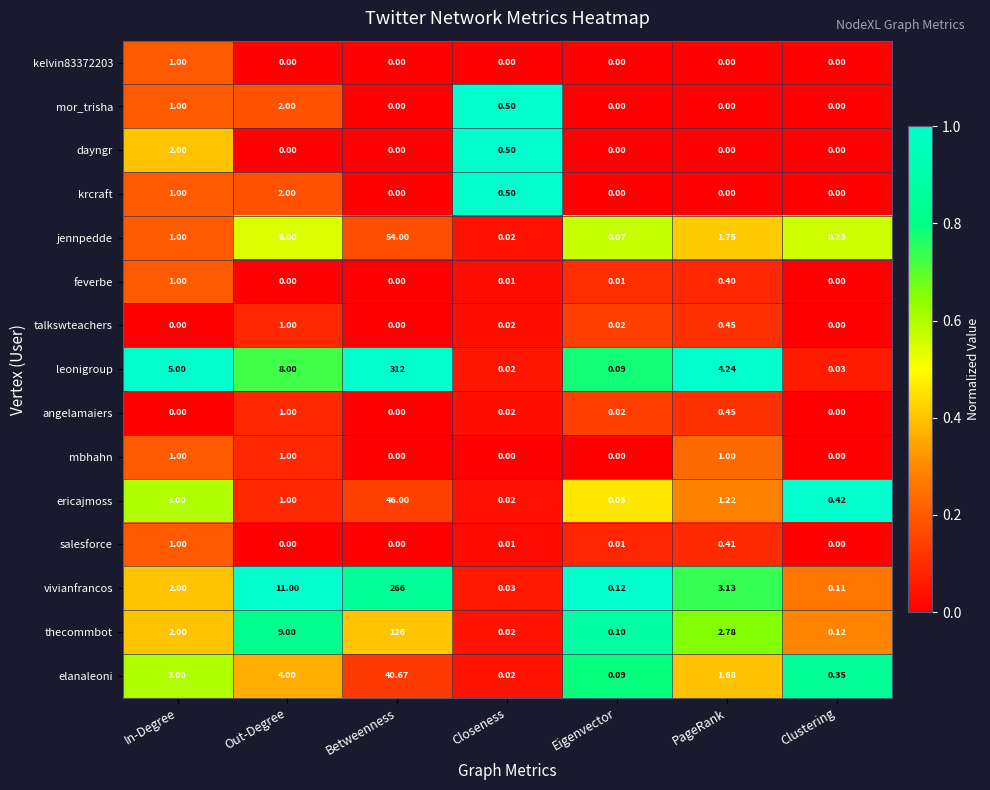

At which category does the chart reach its peak across all series?

Betweenness